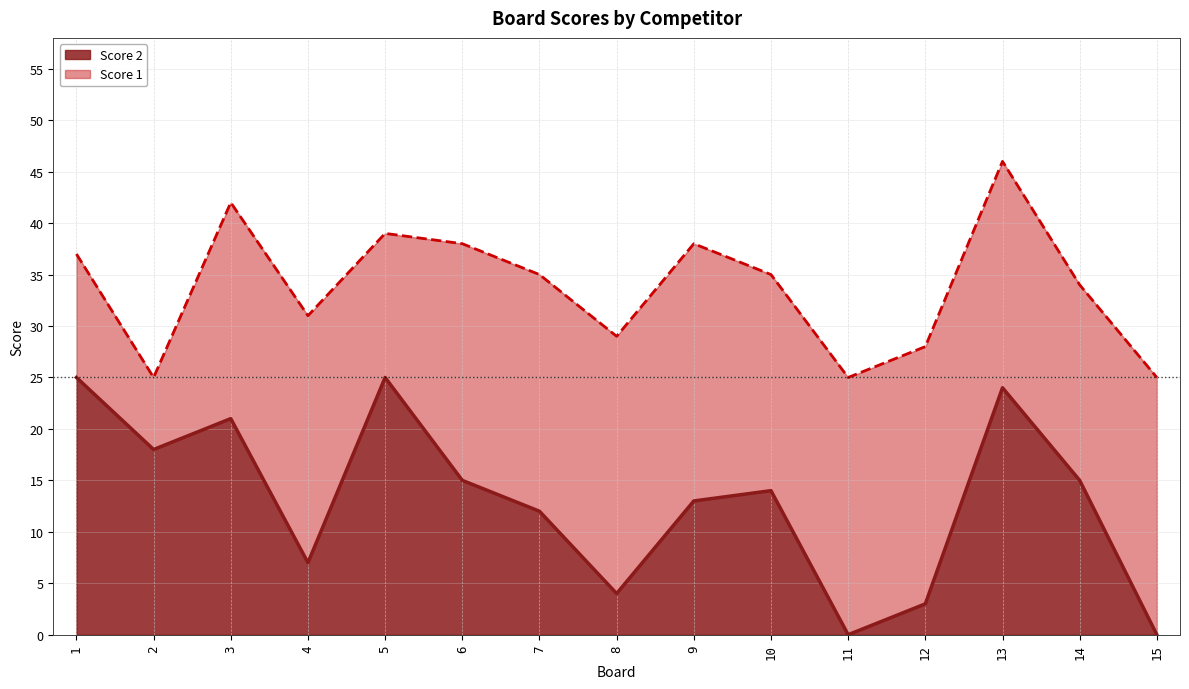

The value at 4 is 7. True or false?

True